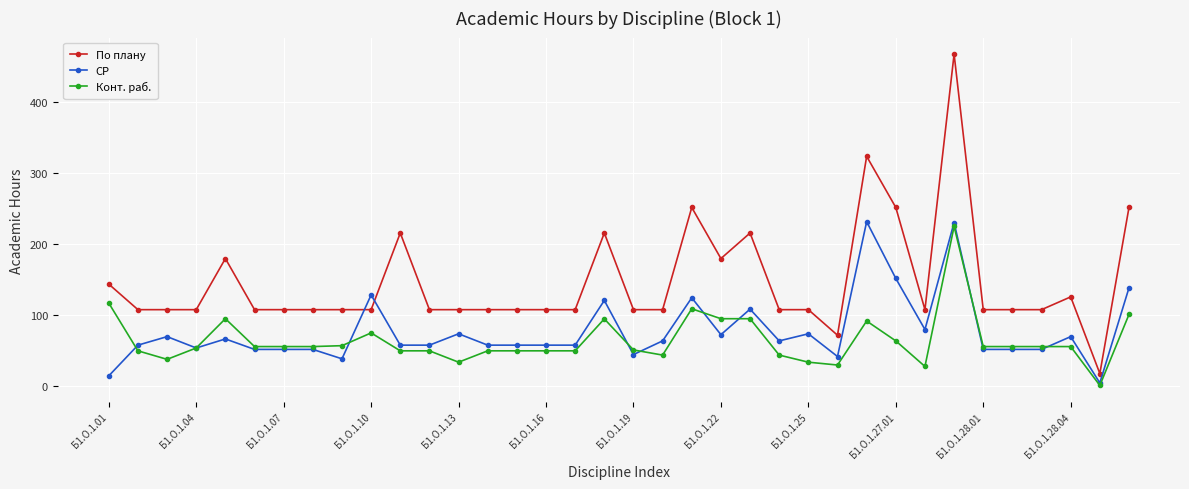

What is the value of the По плану point at the 22nd from the left?

180.0